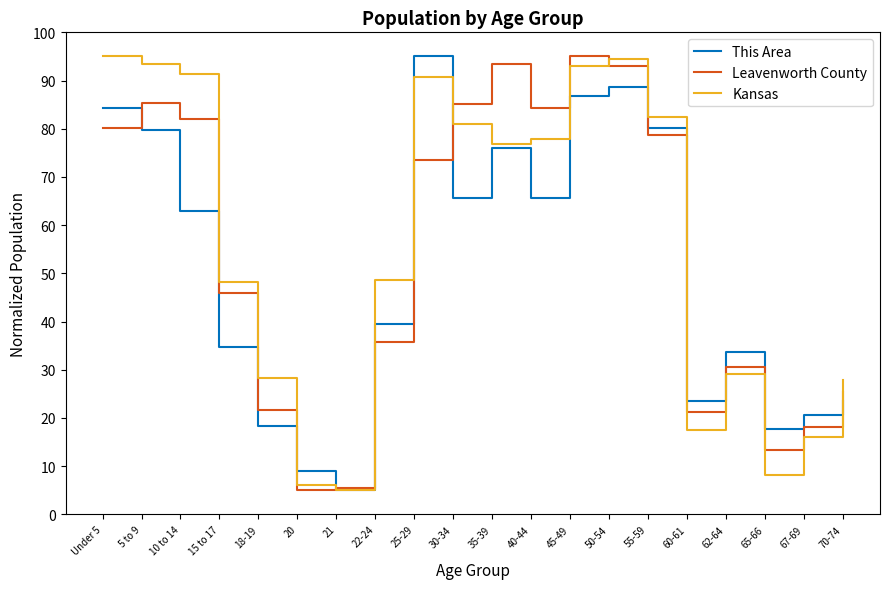

Is it true that Leavenworth County equals 12.4 at 60-61?

False